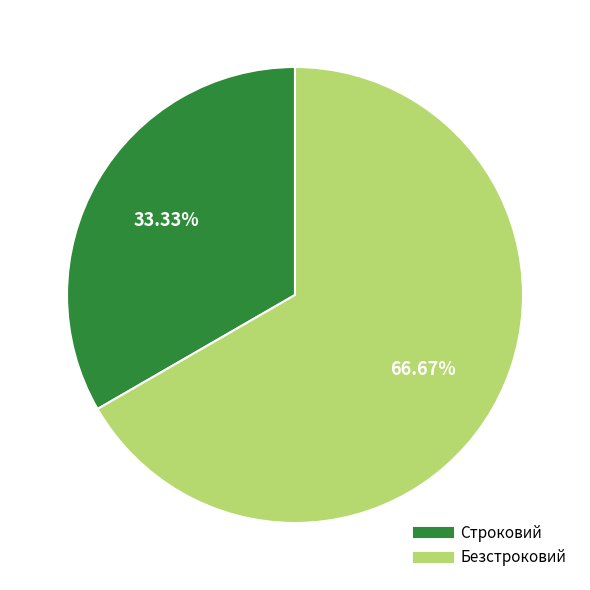

What is the majority slice?

Безстроковий